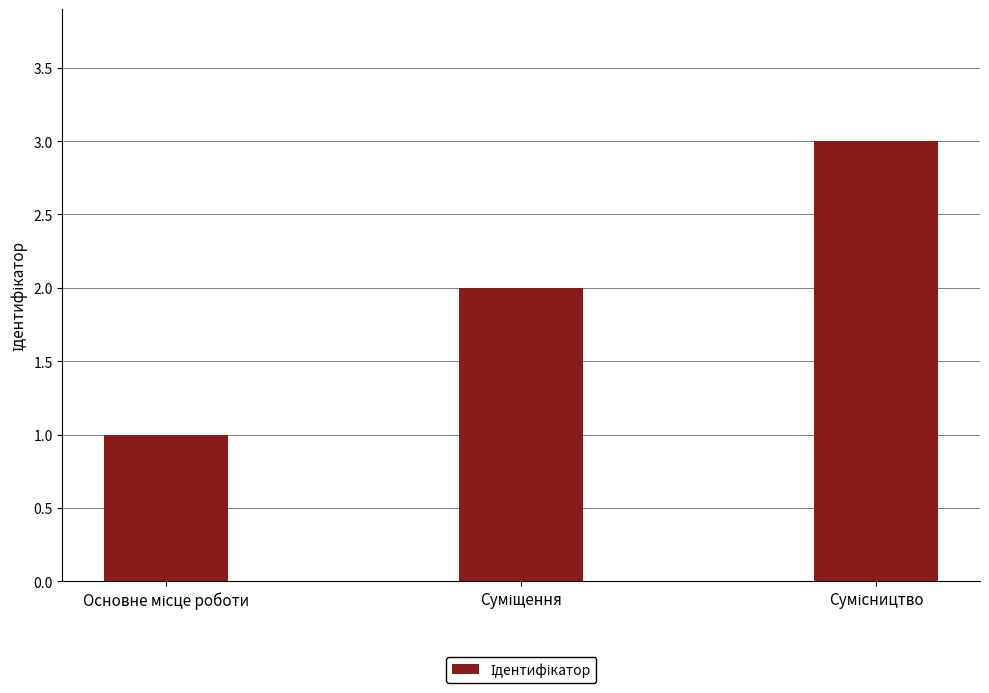

What is the maximum value shown in the chart?

3